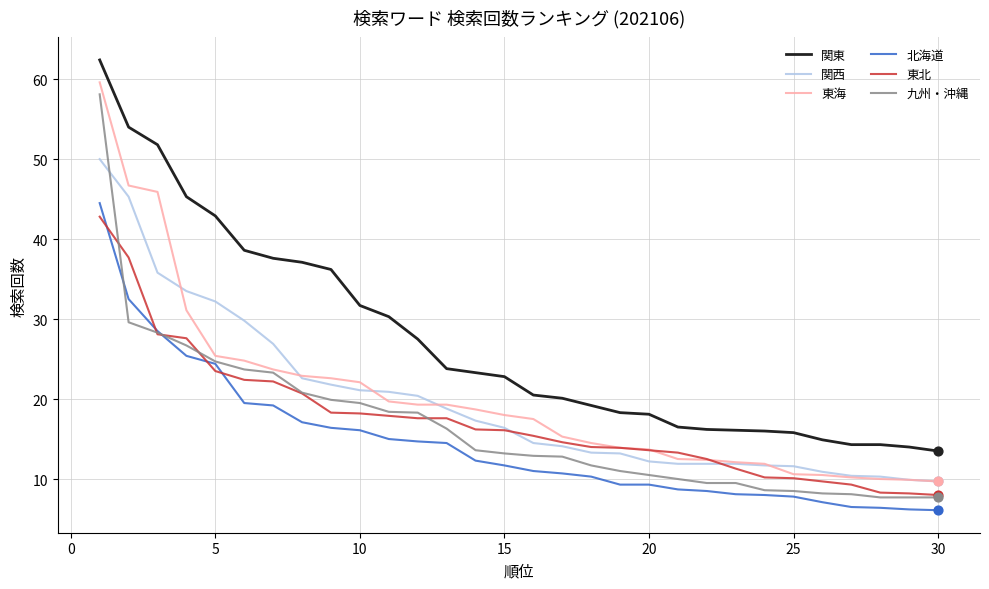

Which series has the largest total across all categories?

関東